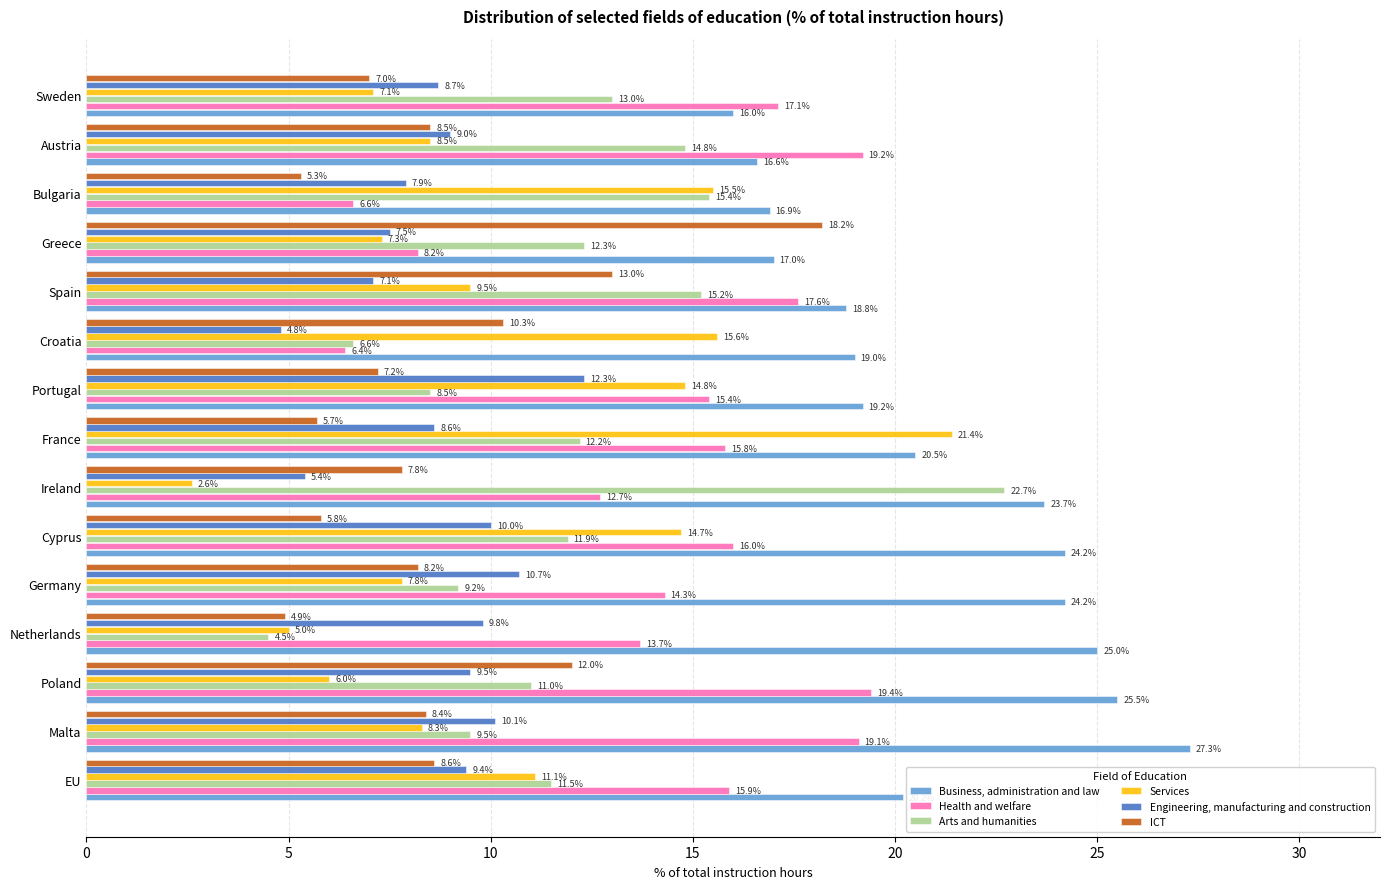

Rank the series by their maximum value, from lowest to highest.

Engineering, manufacturing and construction, ICT, Health and welfare, Services, Arts and humanities, Business, administration and law